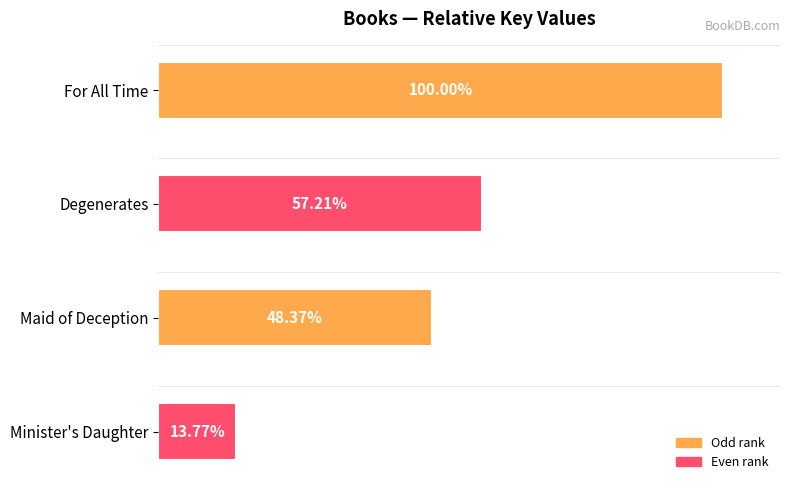

Between Maid of Deception and Minister's Daughter, which is larger?

Maid of Deception